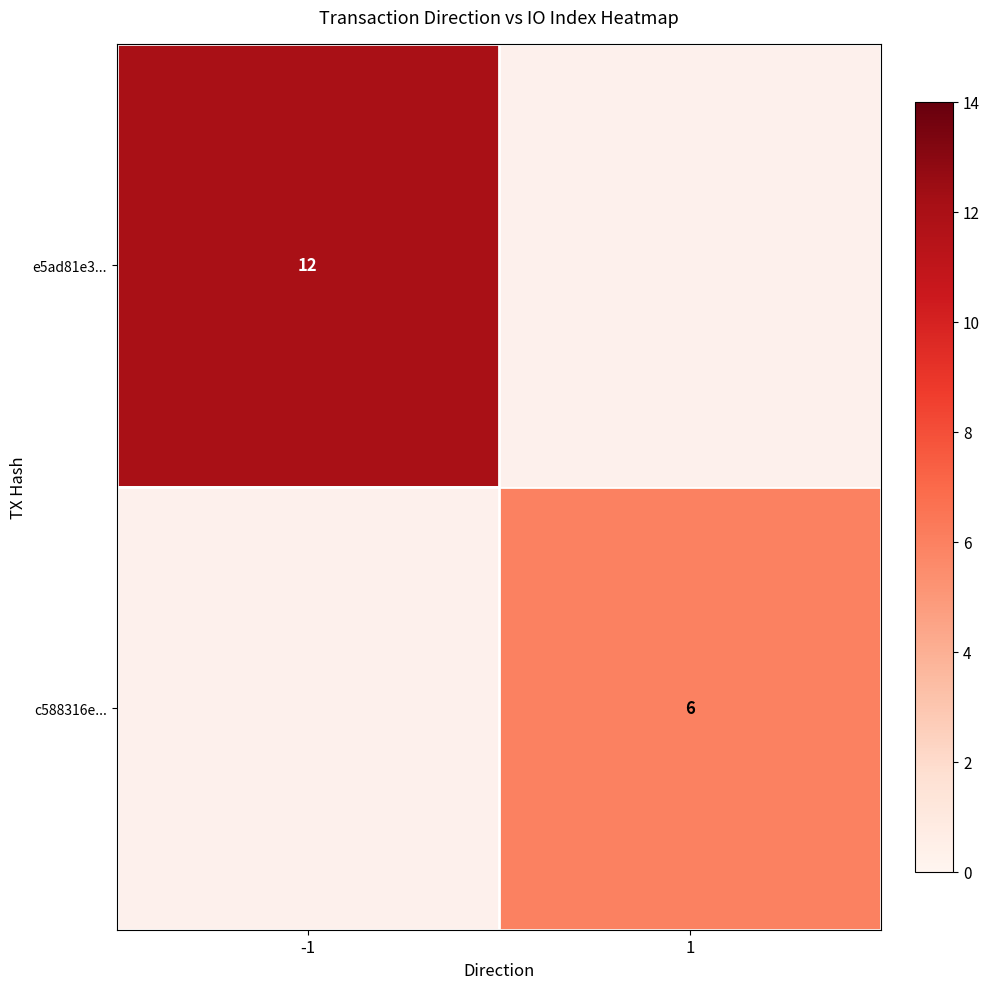

Is it true that c588316e... equals 6 at 1?

True